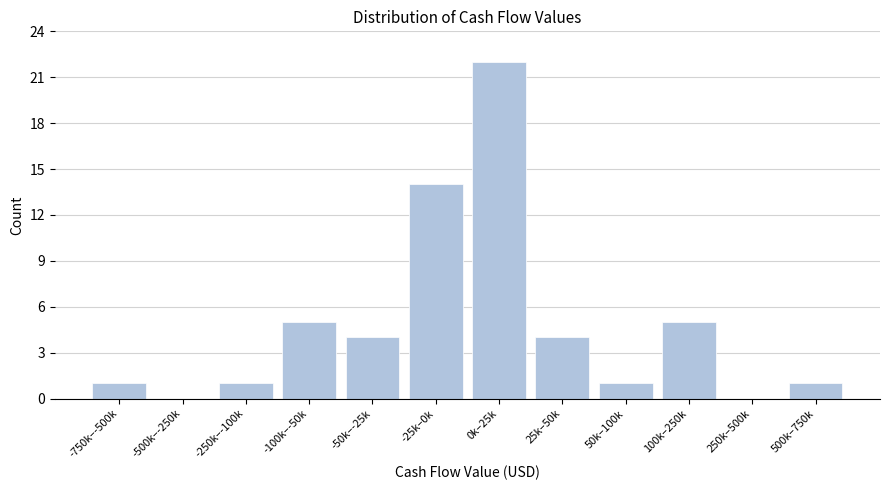

Reading left to right, list all the values displayed in this chart.

-750k–-500k=1	-500k–-250k=0	-250k–-100k=1	-100k–-50k=5	-50k–-25k=4	-25k–0k=14	0k–25k=22	25k–50k=4	50k–100k=1	100k–250k=5	250k–500k=0	500k–750k=1